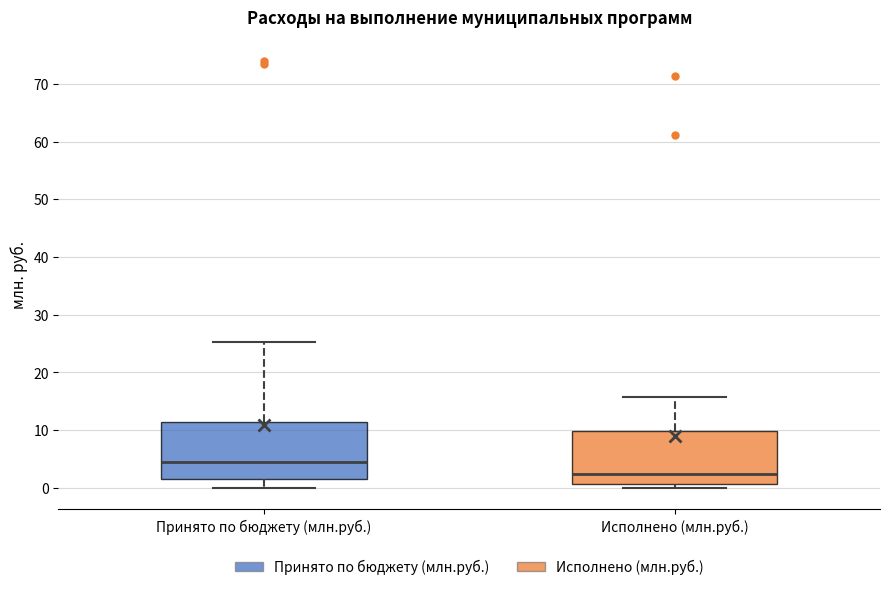

Which box has the highest median line?

Принято по бюджету (млн.руб.)